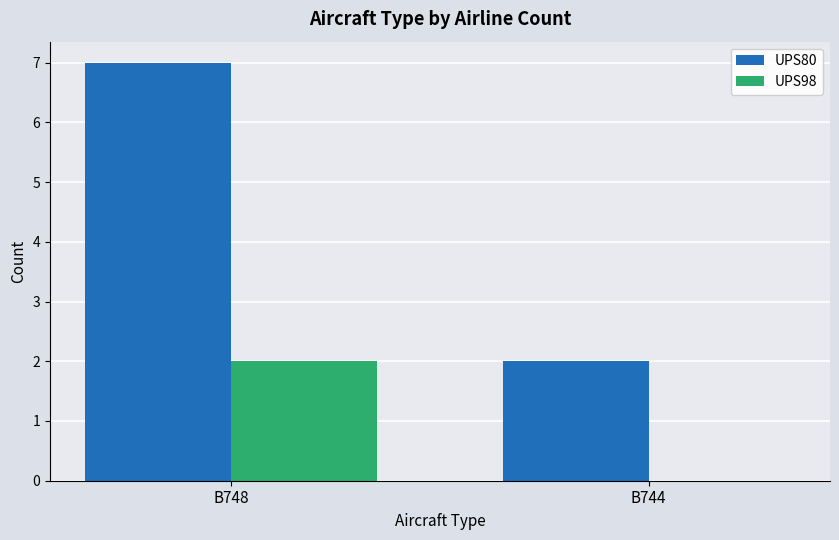

What is the highest value of the UPS98 series?

2